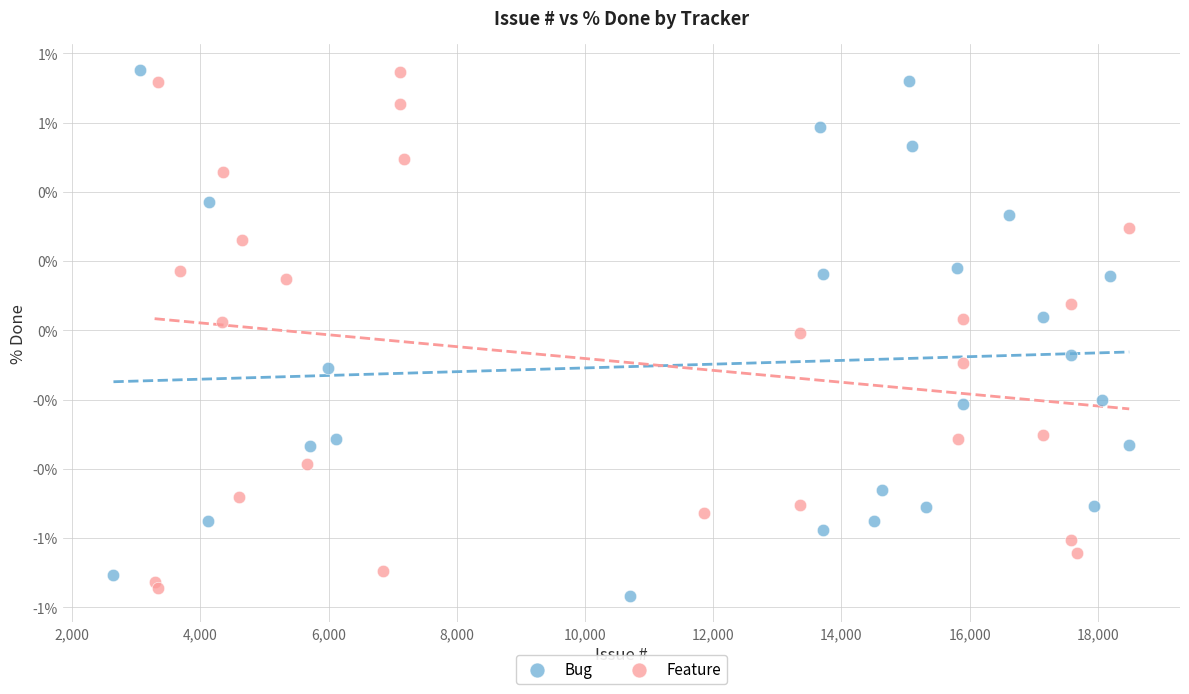

What are all the series names shown in the legend?

Bug, Feature